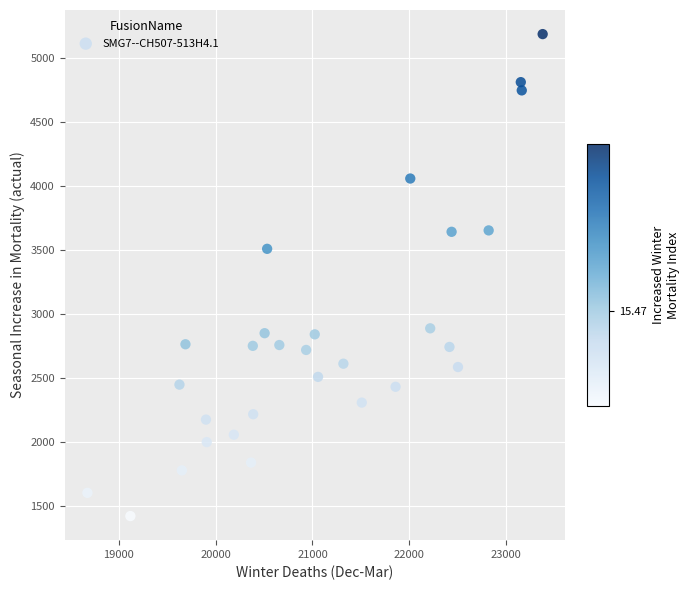

What Y value in the scatter plot is closest to 3304?

3510.0